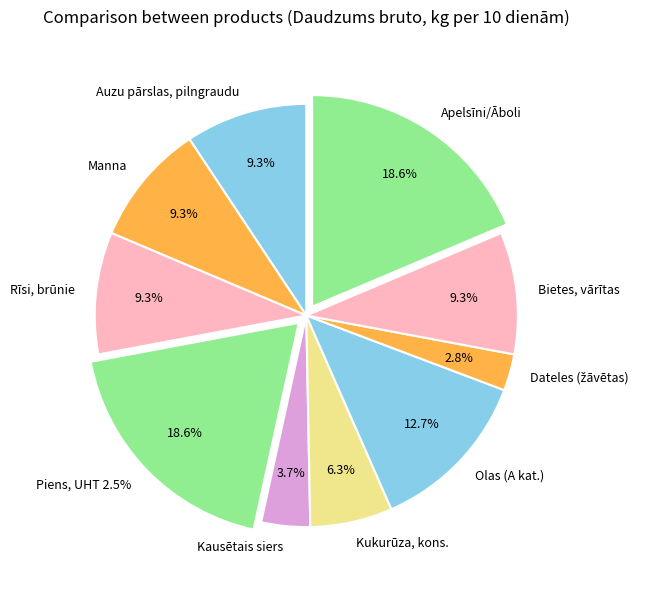

The Rīsi, brūnie slice represents 4% of the pie. True or false?

False